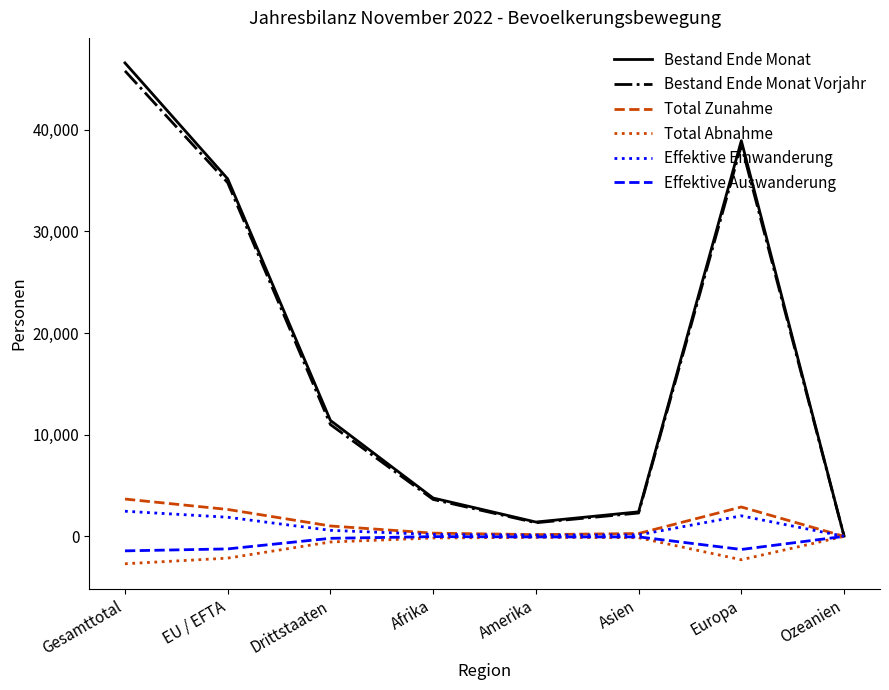

Count the number of data series in this chart.

6